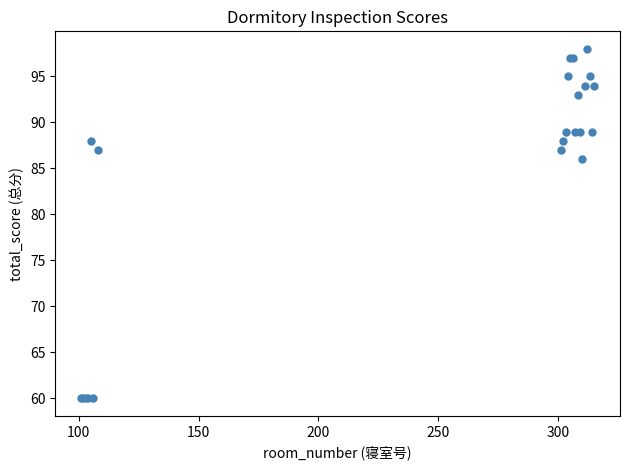

What Y value in the scatter plot is closest to 79?

86